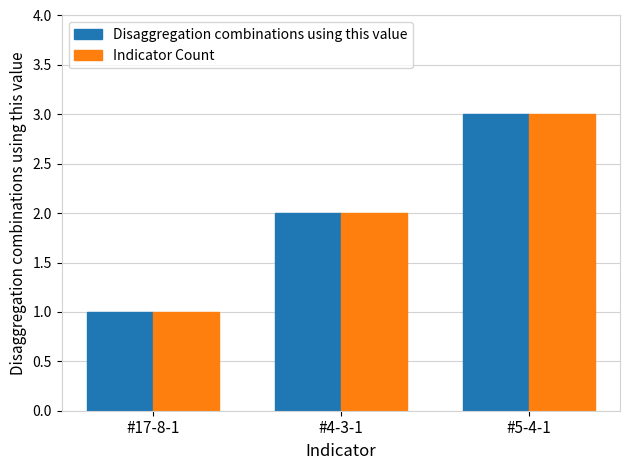

Rank the categories by Indicator Count value from highest to lowest.

#5-4-1, #4-3-1, #17-8-1